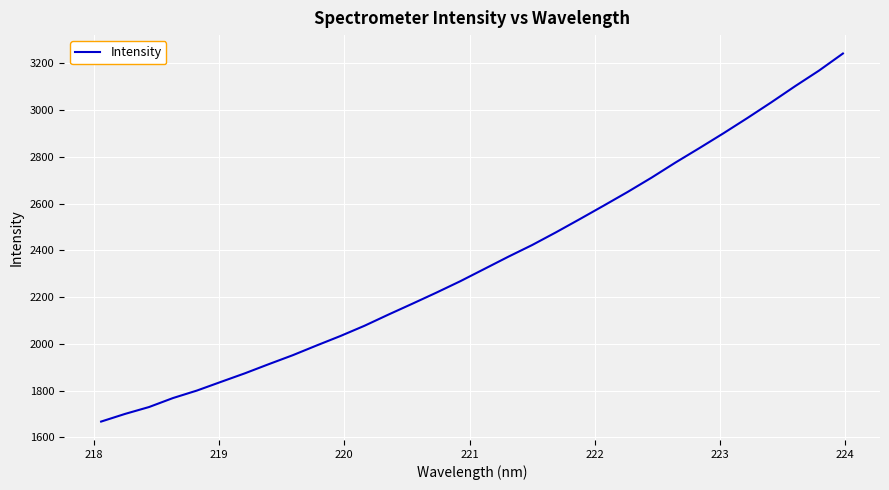

Reading right to left, transcribe all the data shown in this chart.

3241.9	3168.8	3102.1	3032.8	2965.7	2900.5	2837.5	2775.8	2711.1	2650.0	2591.5	2533.8	2477.0	2422.4	2372.2	2320.0	2267.8	2218.9	2171.7	2125.2	2077.4	2033.8	1993.0	1951.2	1913.0	1873.7	1837.1	1800.1	1768.0	1729.6	1700.2	1667.4